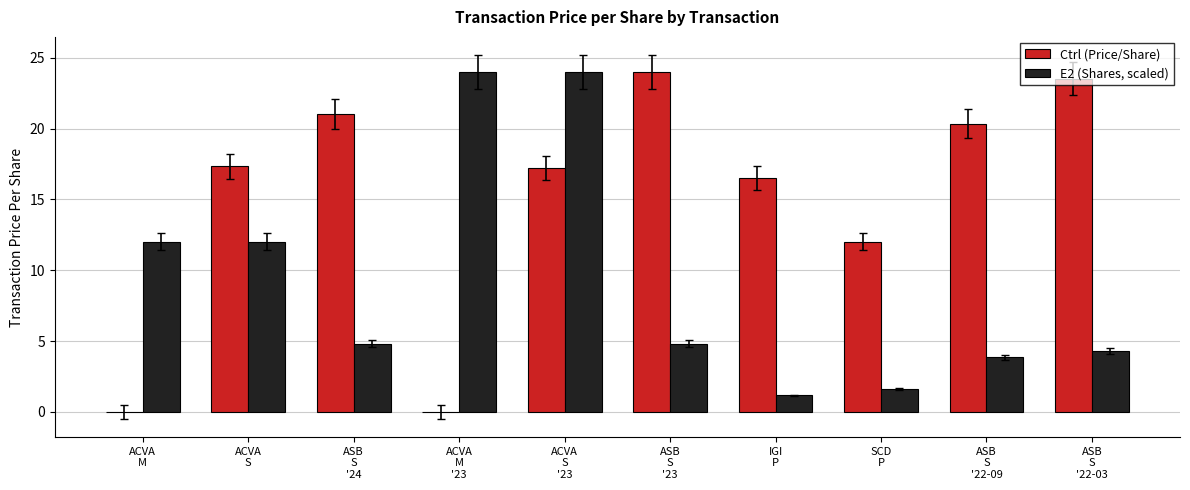

What is the greatest value displayed?

24.0